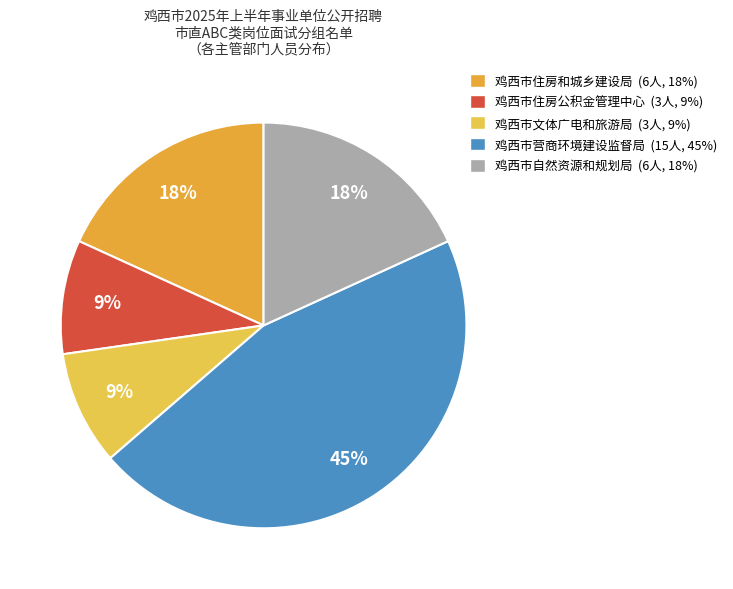

Count the number of slices in the pie.

5